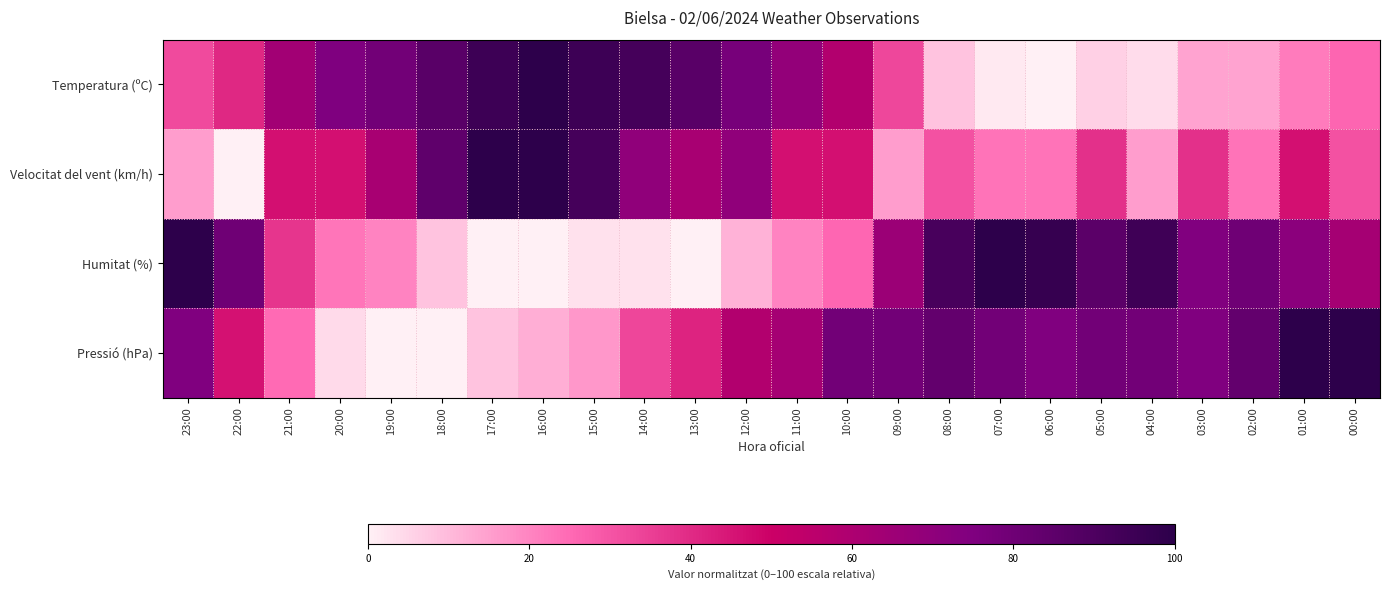

Reading left to right, what are all the values shown in this chart?

Temperatura (ºC): 23:00=32.1	22:00=40.3	21:00=63.4	20:00=75.4	19:00=79.1	18:00=86.6	17:00=94.8	16:00=100.0	15:00=94.8	14:00=92.5	13:00=86.6	12:00=77.6	11:00=68.7	10:00=58.2	09:00=32.8	08:00=8.2	07:00=1.5	06:00=0.0	05:00=6.0	04:00=3.7	03:00=14.2	02:00=14.2	01:00=21.6	00:00=26.1
Velocitat del vent (km/h): 23:00=15.4	22:00=0.0	21:00=46.2	20:00=46.2	19:00=61.5	18:00=84.6	17:00=100.0	16:00=100.0	15:00=92.3	14:00=69.2	13:00=61.5	12:00=69.2	11:00=46.2	10:00=46.2	09:00=15.4	08:00=30.8	07:00=23.1	06:00=23.1	05:00=38.5	04:00=15.4	03:00=38.5	02:00=23.1	01:00=46.2	00:00=30.8
Humitat (%): 23:00=100.0	22:00=80.0	21:00=37.1	20:00=22.9	19:00=20.0	18:00=8.6	17:00=0.0	16:00=0.0	15:00=2.9	14:00=2.9	13:00=0.0	12:00=11.4	11:00=20.0	10:00=25.7	09:00=65.7	08:00=91.4	07:00=100.0	06:00=97.1	05:00=85.7	04:00=94.3	03:00=74.3	02:00=80.0	01:00=71.4	00:00=62.9
Pressió (hPa): 23:00=75.0	22:00=45.8	21:00=25.0	20:00=4.2	19:00=0.0	18:00=0.0	17:00=8.3	16:00=12.5	15:00=16.7	14:00=33.3	13:00=41.7	12:00=58.3	11:00=62.5	10:00=79.2	09:00=79.2	08:00=83.3	07:00=79.2	06:00=75.0	05:00=79.2	04:00=79.2	03:00=75.0	02:00=83.3	01:00=100.0	00:00=100.0